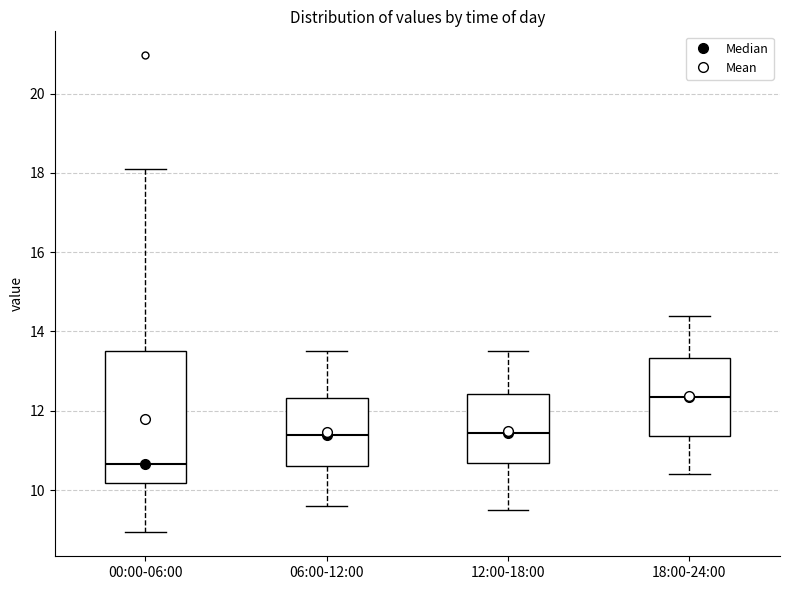

Where is the upper edge of the box for 18:00-24:00 on the y-axis? The values are not printed on the chart, so give them approximately, as read against the axis.

13.4